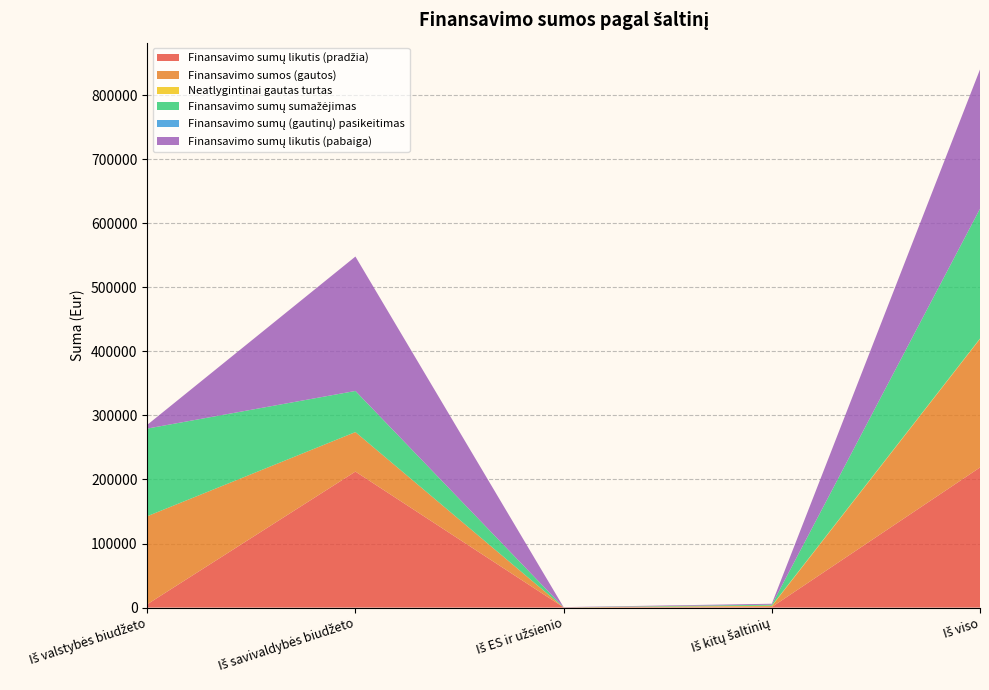

Reading left to right, extract all data points from this chart.

Finansavimo sumų likutis (pradžia): Iš valstybės biudžeto=5178.6	Iš savivaldybės biudžeto=212288.4	Iš ES ir užsienio=362.5	Iš kitų šaltinių=883.2	Iš viso=218712.7
Finansavimo sumos (gautos): Iš valstybės biudžeto=137435.8	Iš savivaldybės biudžeto=61670.3	Iš ES ir užsienio=0.0	Iš kitų šaltinių=1500.0	Iš viso=200606.1
Neatlygintinai gautas turtas: Iš valstybės biudžeto=0.0	Iš savivaldybės biudžeto=0.0	Iš ES ir užsienio=0.0	Iš kitų šaltinių=623.8	Iš viso=623.8
Finansavimo sumų sumažėjimas: Iš valstybės biudžeto=136796.3	Iš savivaldybės biudžeto=64182.1	Iš ES ir užsienio=55.8	Iš kitų šaltinių=1507.4	Iš viso=202541.6
Finansavimo sumų (gautinų) pasikeitimas: Iš valstybės biudžeto=0.0	Iš savivaldybės biudžeto=0.0	Iš ES ir užsienio=0.0	Iš kitų šaltinių=0.0	Iš viso=0.0
Finansavimo sumų likutis (pabaiga): Iš valstybės biudžeto=5818.1	Iš savivaldybės biudžeto=209776.6	Iš ES ir užsienio=306.7	Iš kitų šaltinių=1499.5	Iš viso=217401.0